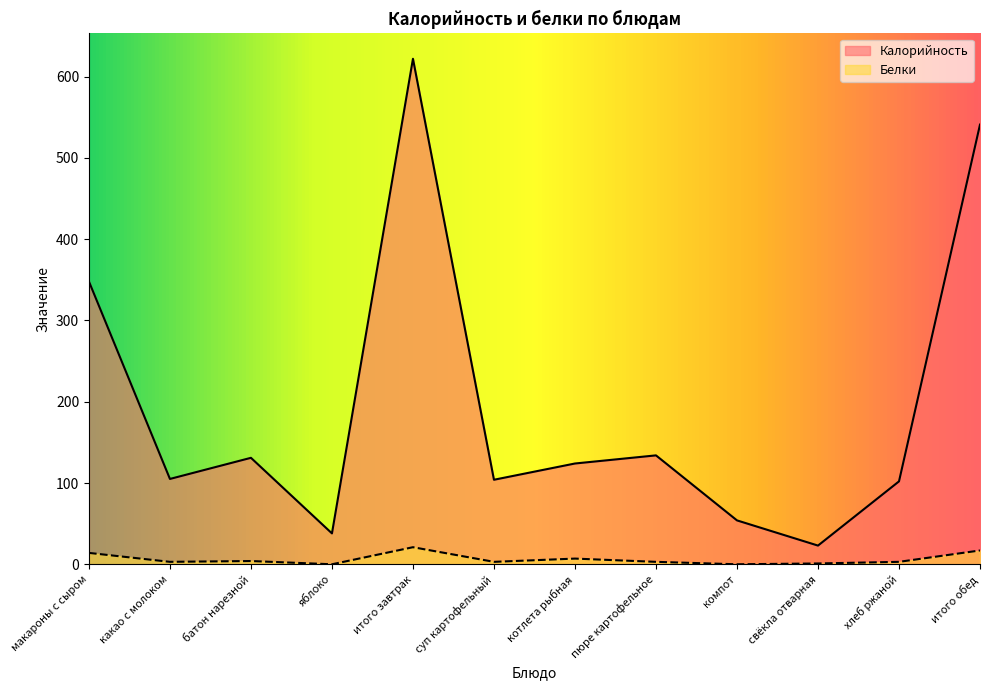

How many lines are shown in the chart?

2